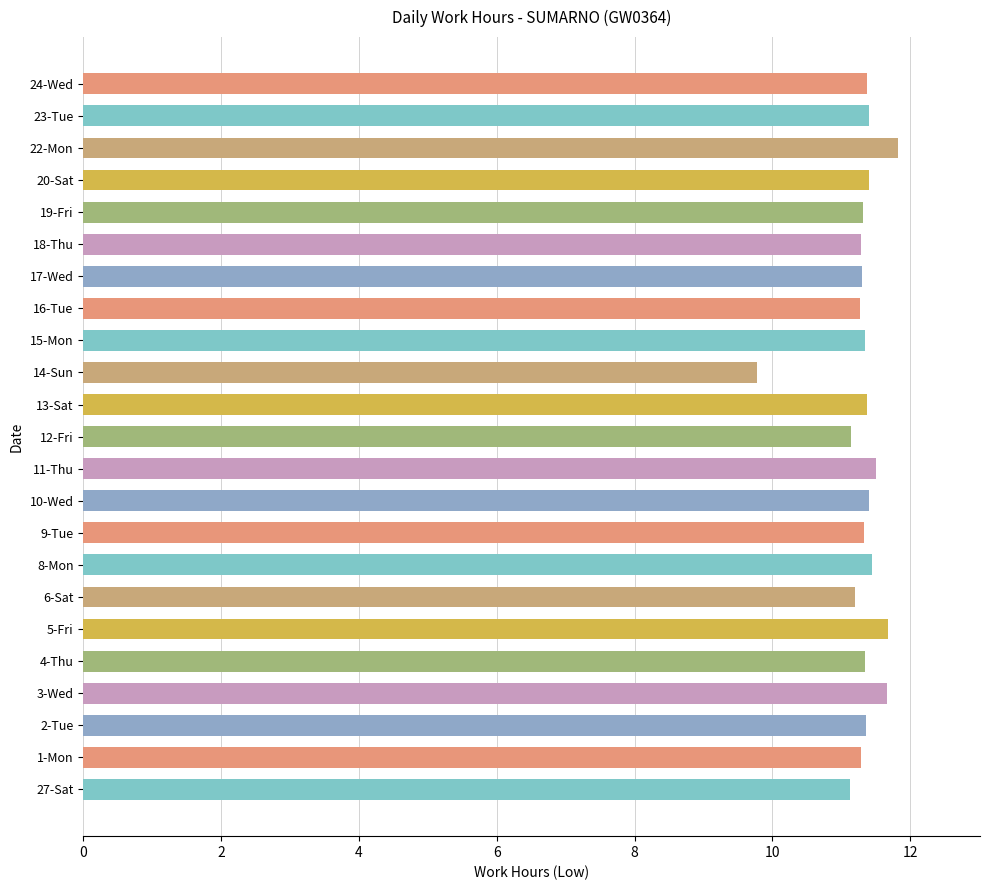

Which category has the lowest value across all series?

14-Sun